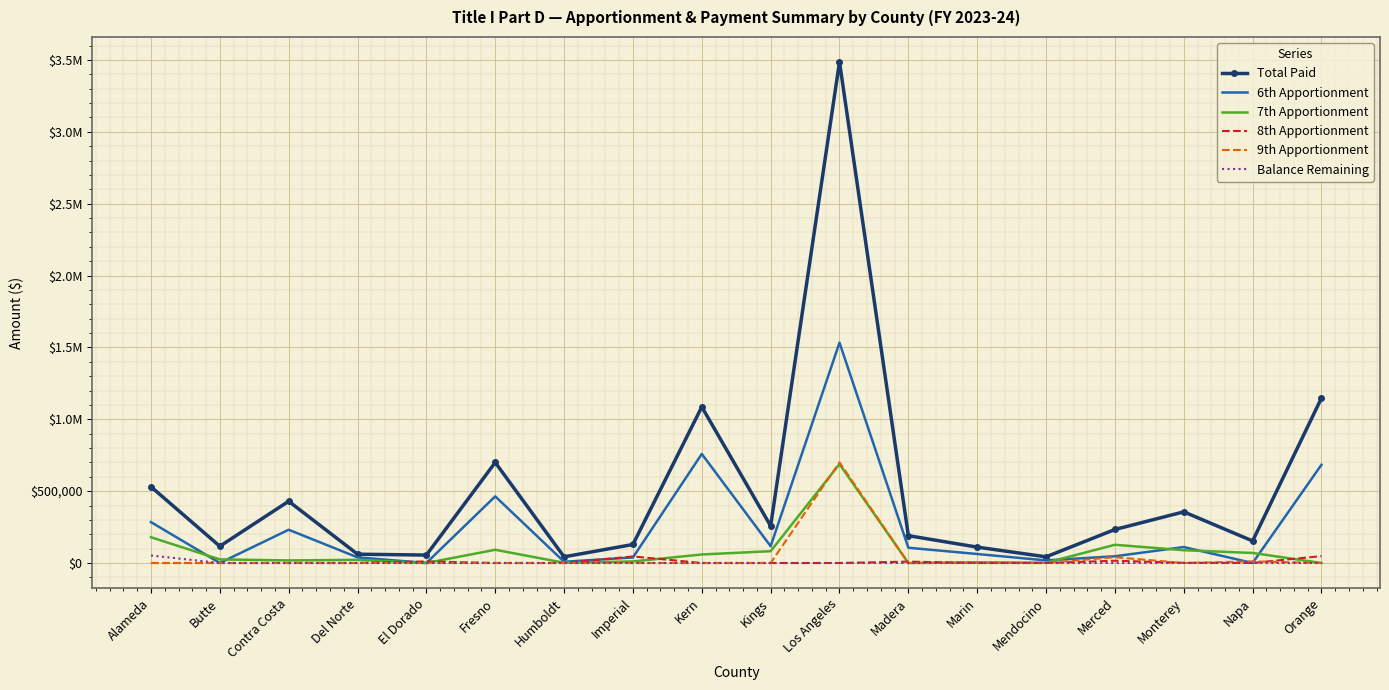

Which has a higher value, Kings or Butte?

Kings